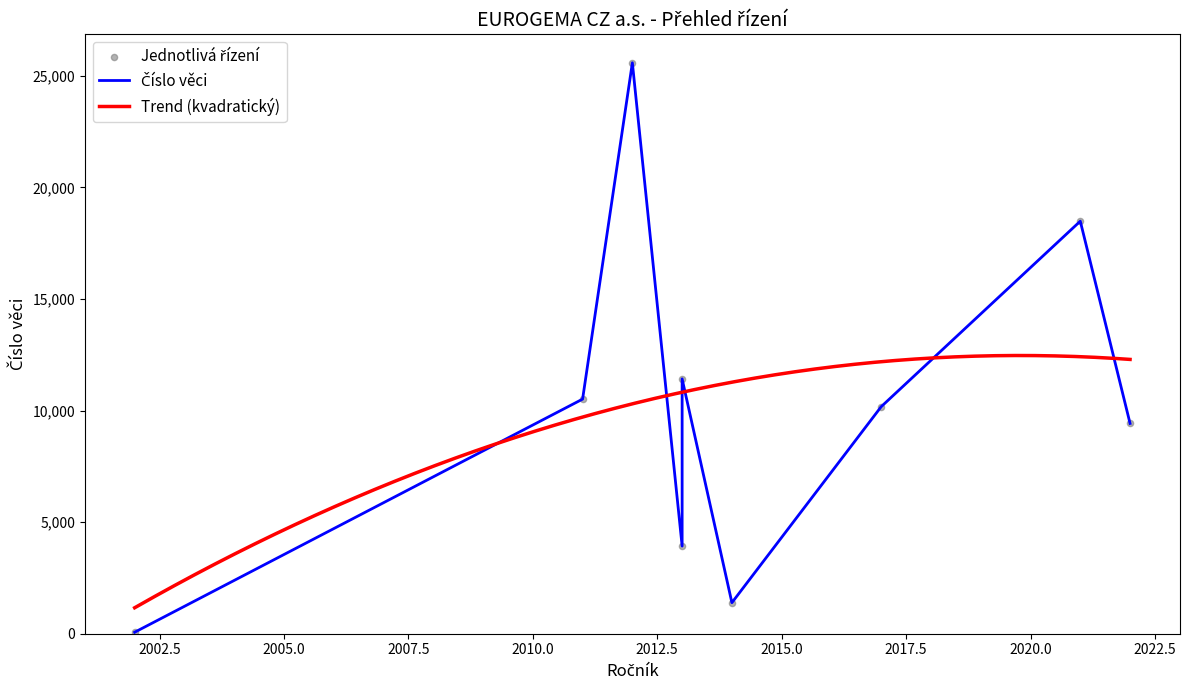

Is the value of Běžná věc at 18487 greater than the value of Ročník at 10175?

Yes